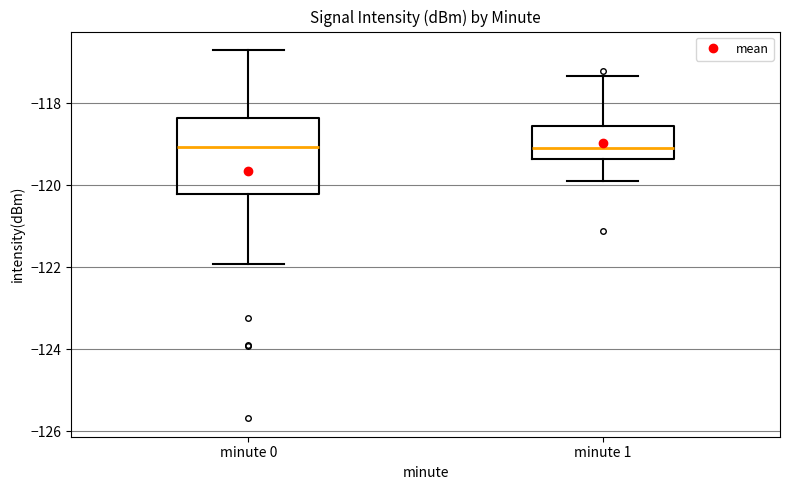

Where is the lower edge of the box for minute 0 on the y-axis? The values are not printed on the chart, so give them approximately, as read against the axis.

-120.2